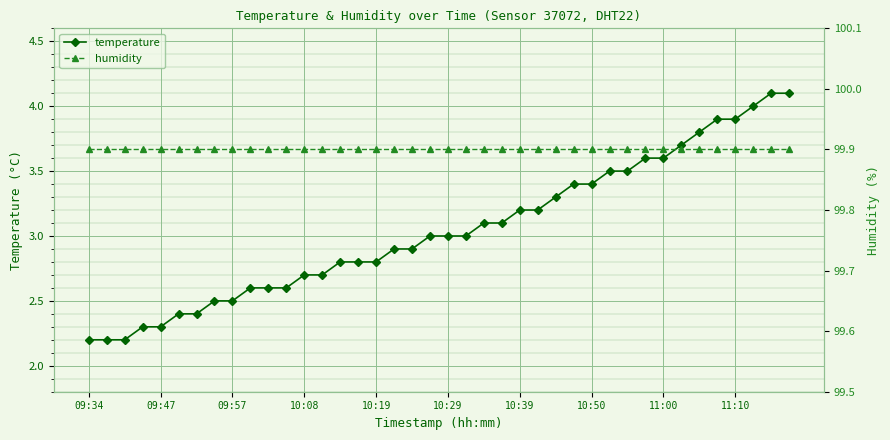

What position from the left is 10:39?

25